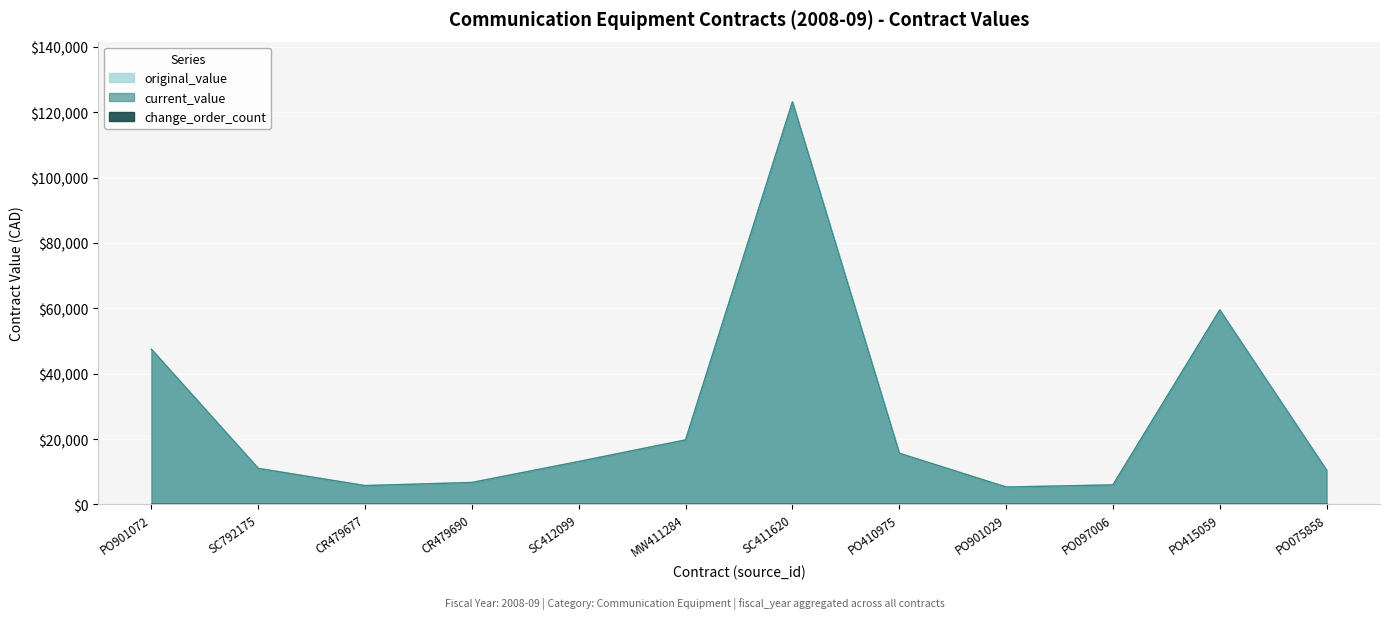

Which series has the largest total across all categories?

original_value